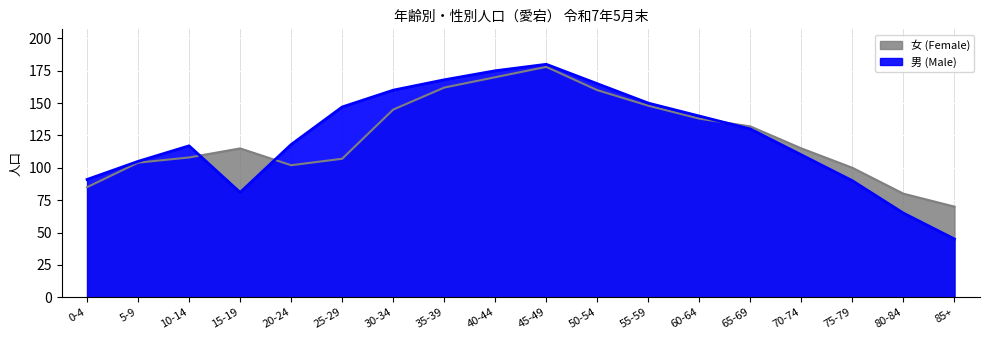

True or false: 女 (Female) has more than 2 points higher than both neighbors.

False